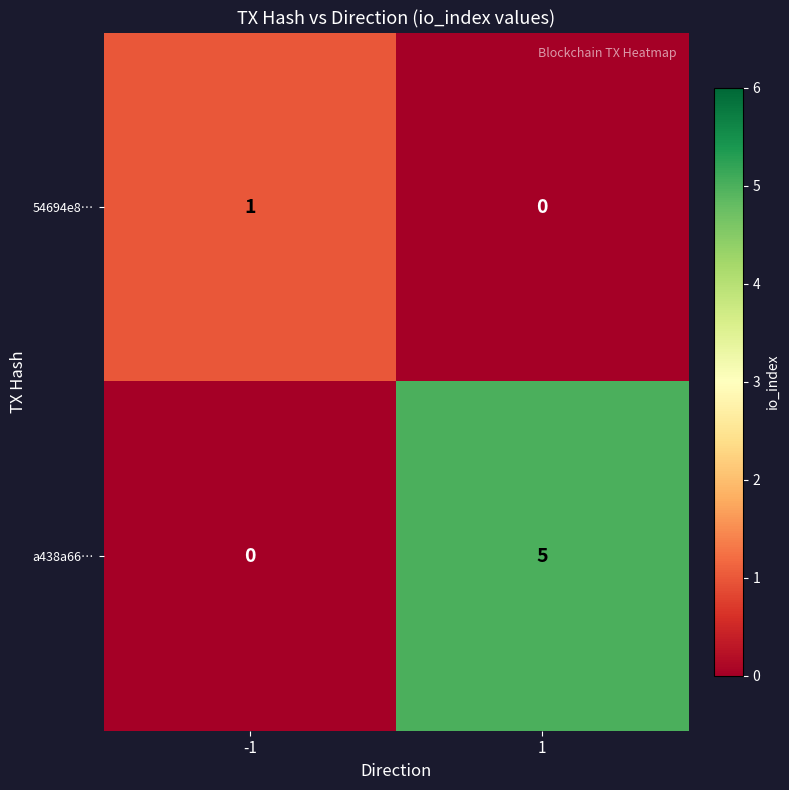

Reading left to right, extract all data points from this chart.

54694e8…: -1=1	1=0
a438a66…: -1=0	1=5